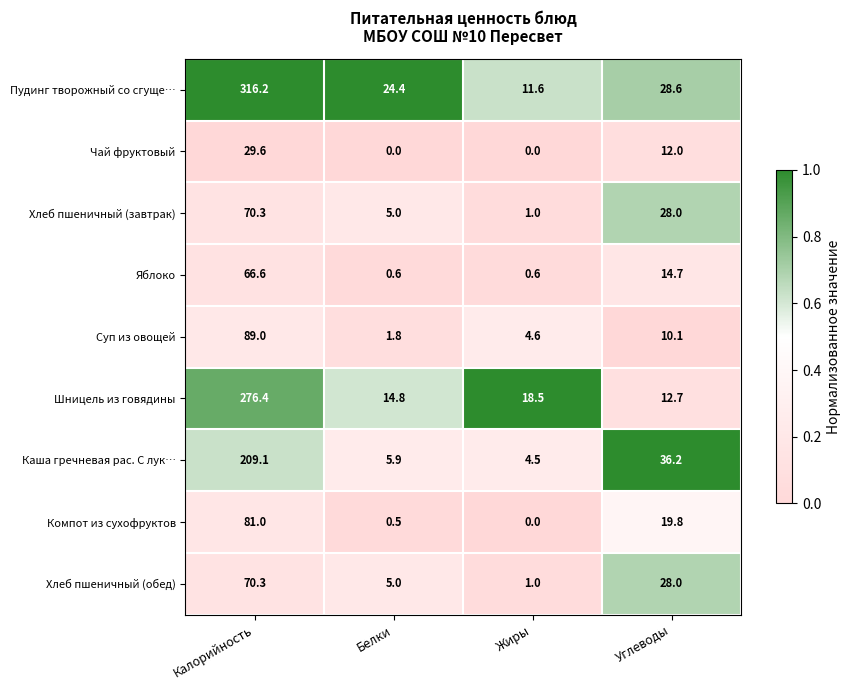

The value of Чай фруктовый at Углеводы is 12.0. True or false?

True